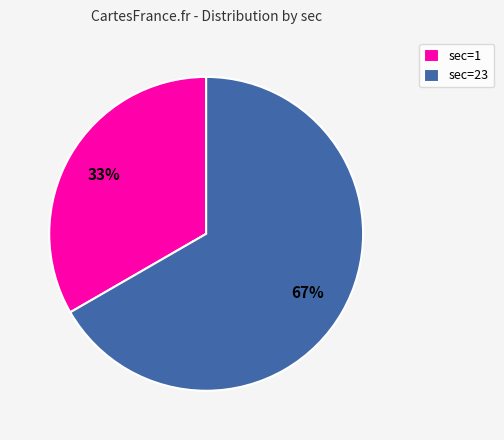

Which category has the smallest portion of the pie?

sec=1